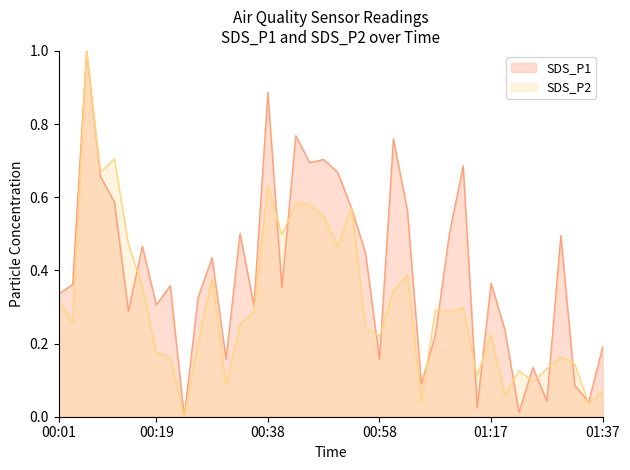

How many intersections are there between SDS_P1 and SDS_P2?

17